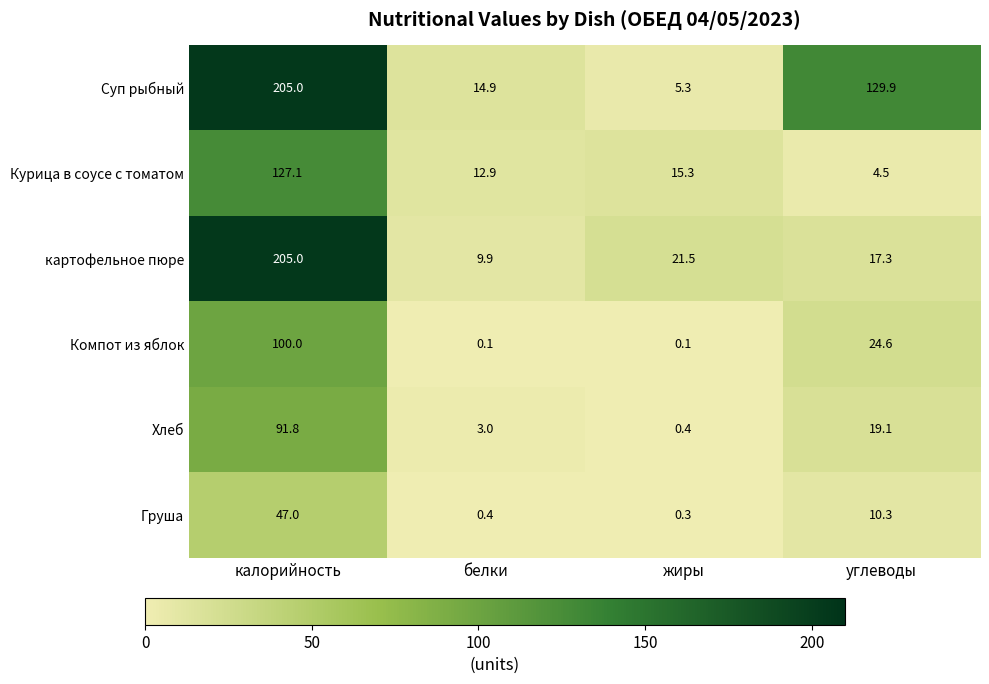

The value of Хлеб at белки is 3.0. True or false?

True